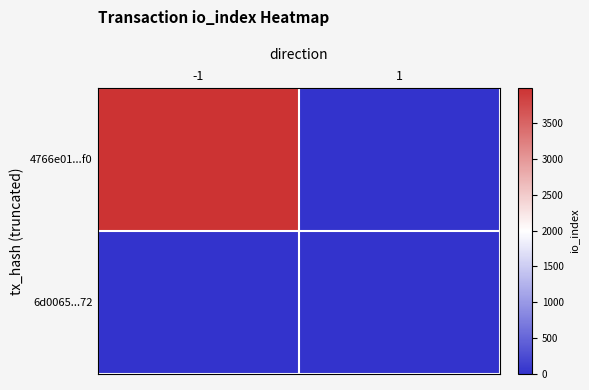

Reading right to left, what are all the values shown in this chart?

4766e01...f0: 1=0	-1=3991
6d0065...72: 1=10	-1=0